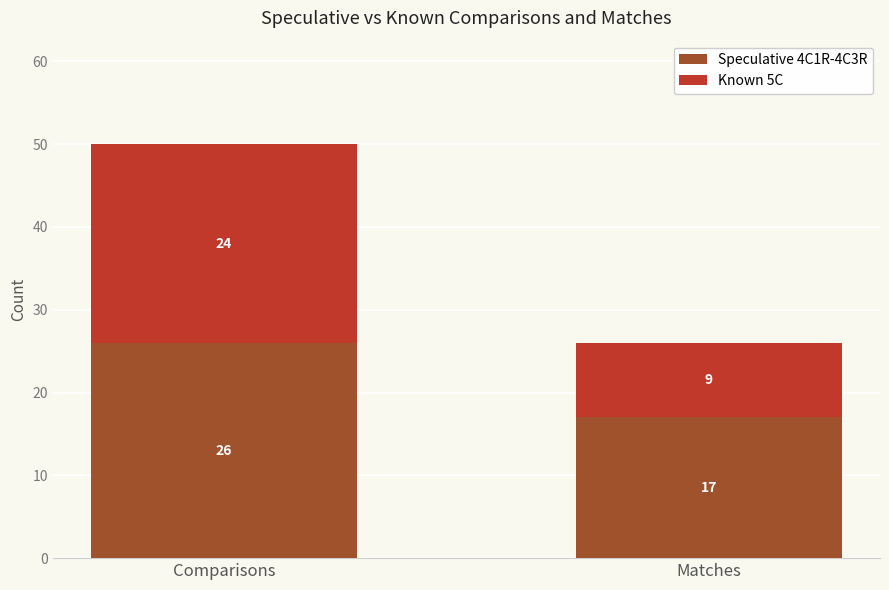

At which category is the sum across all series the highest?

Comparisons